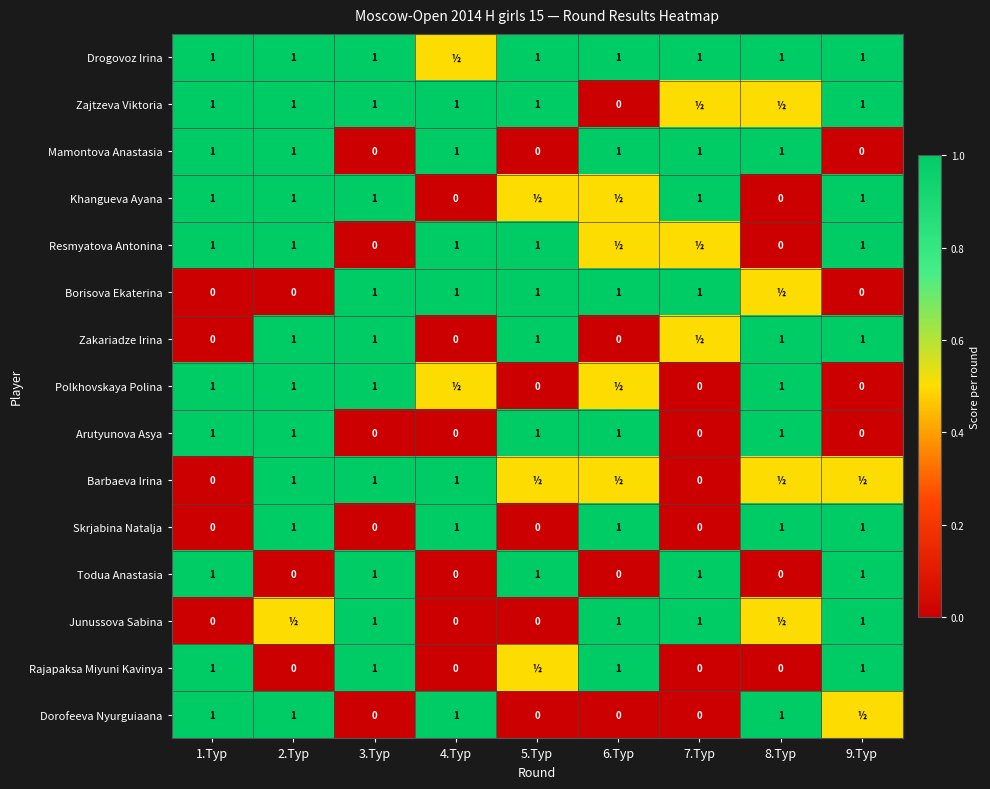

What is the highest value of the Mamontova Anastasia series?

1.0